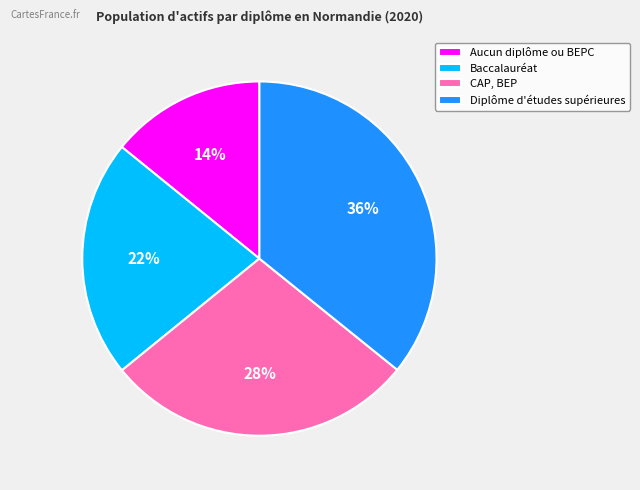

Rank the categories by value from lowest to highest.

Aucun diplôme ou BEPC, Baccalauréat, CAP, BEP, Diplôme d'études supérieures